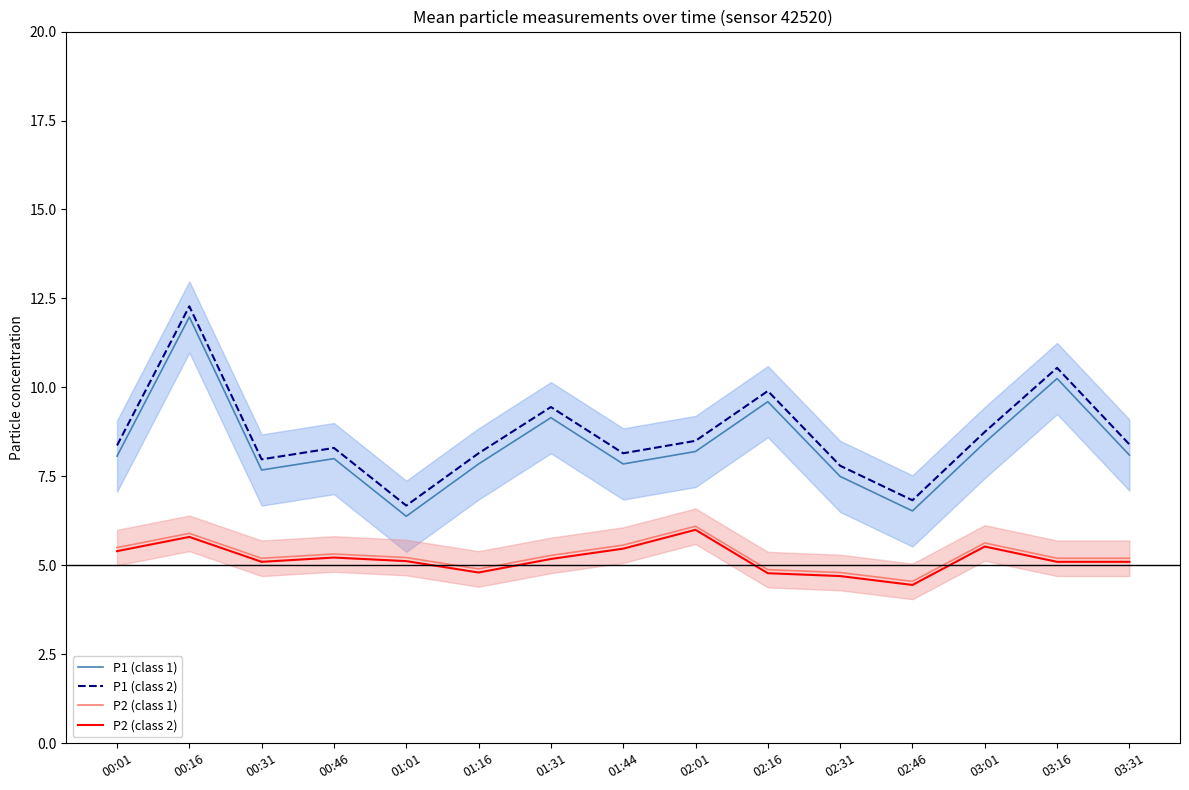

What value does the P2 (class 2) series have at 02:46?

4.5